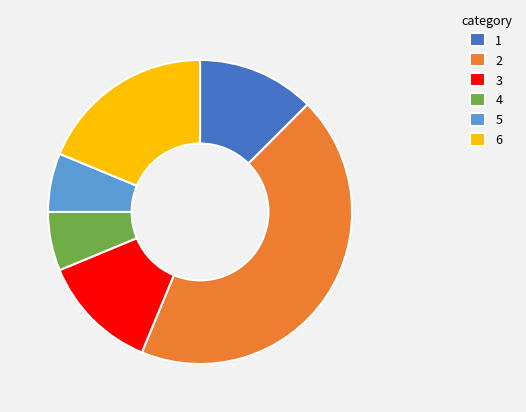

The 4 slice represents 6% of the pie. True or false?

True